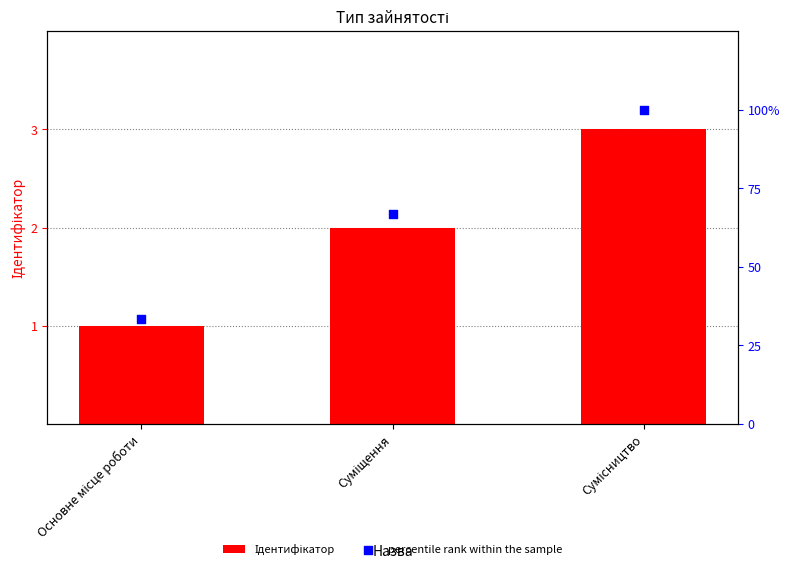

At how many categories does at least one series exceed 70?

1